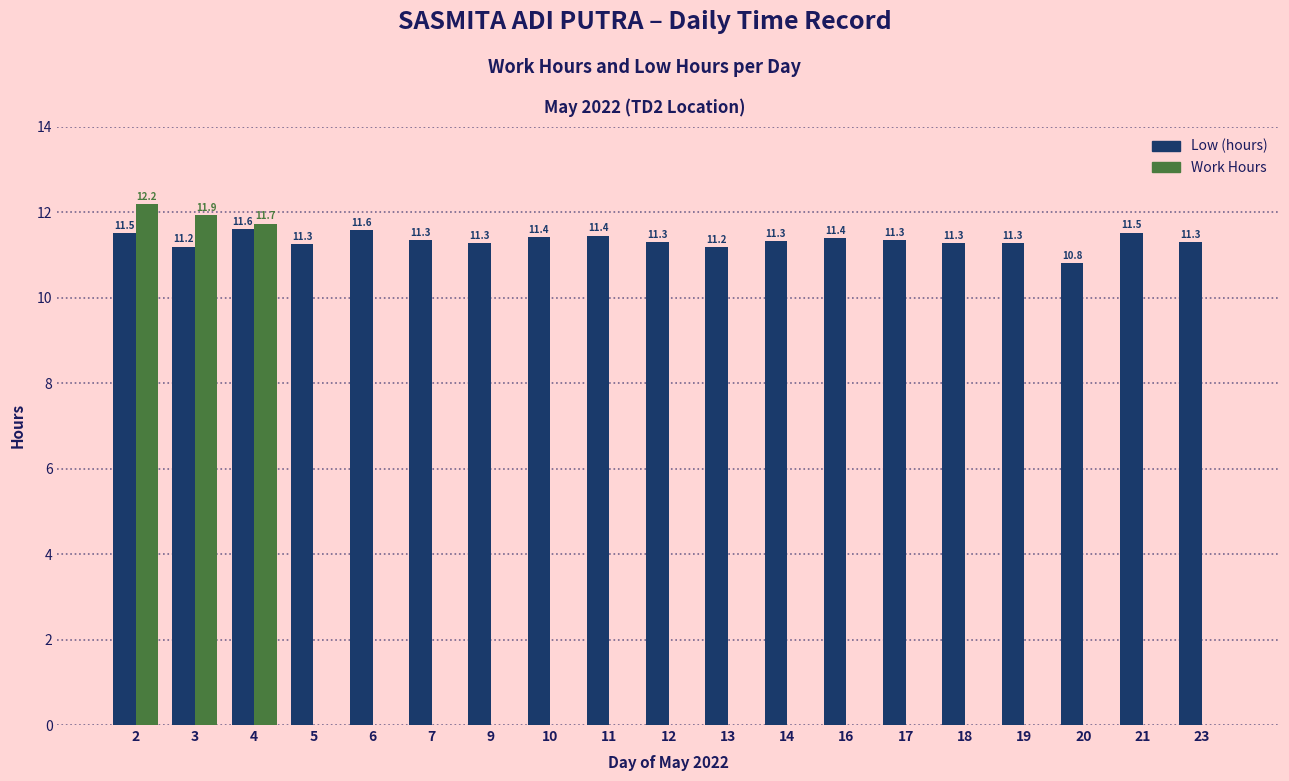

What is the total value across all series at 13?

11.2